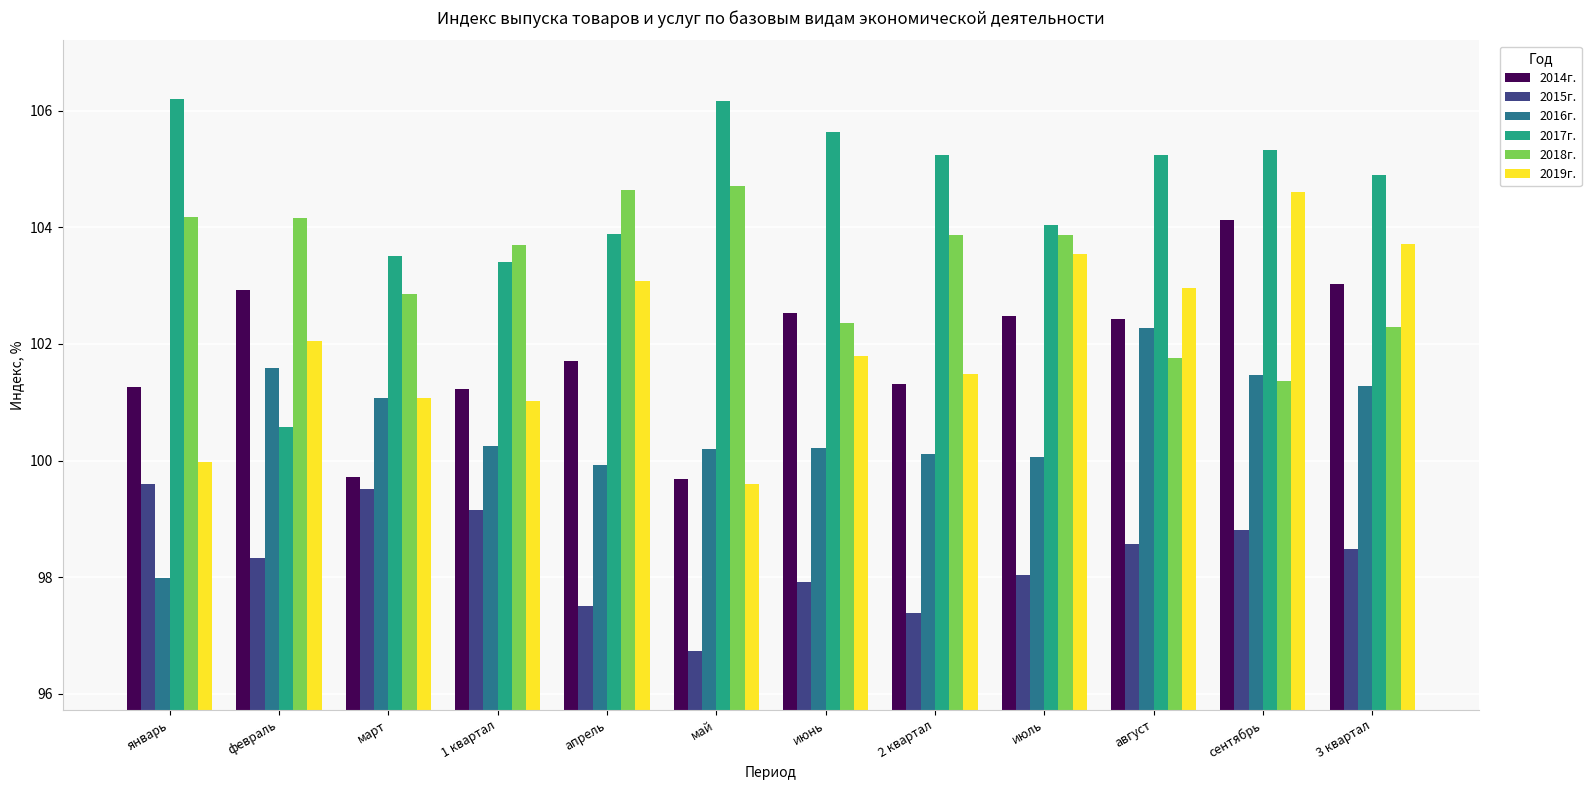

Count the number of data series in this chart.

6